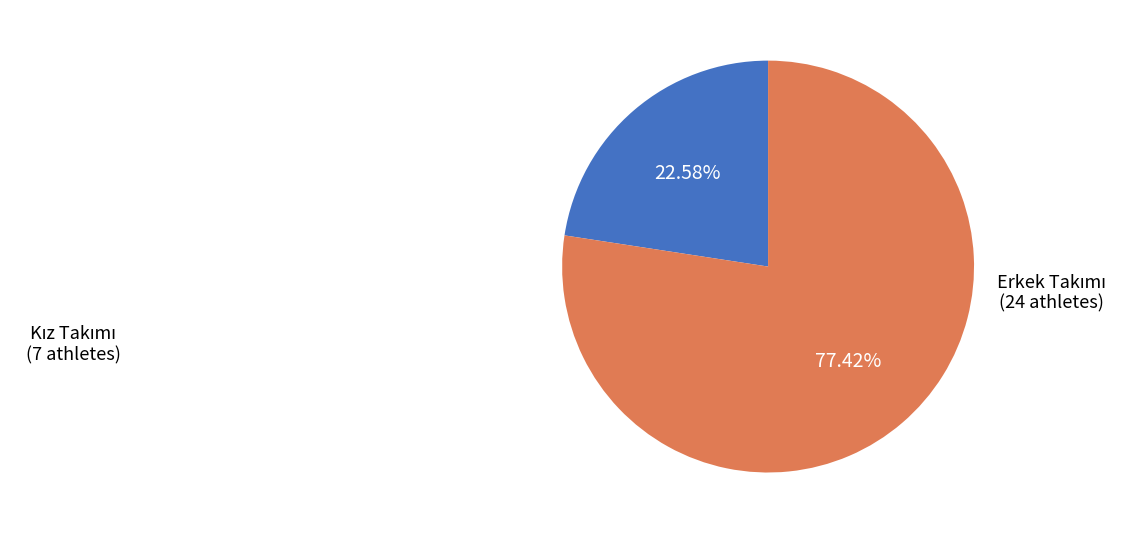

How many segments does this pie chart have?

2